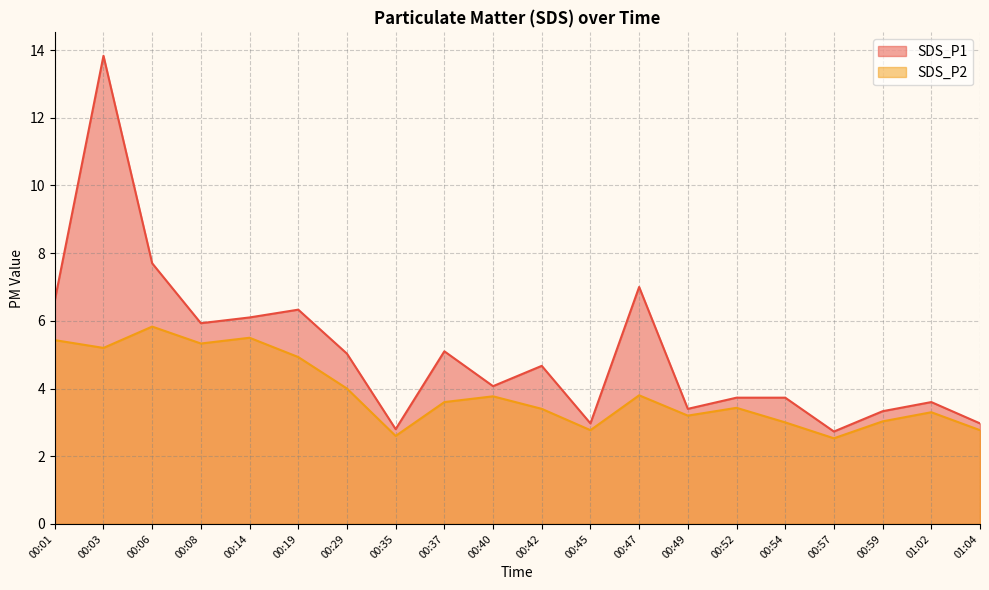

At which label does SDS_P2 reach its minimum?

00:57